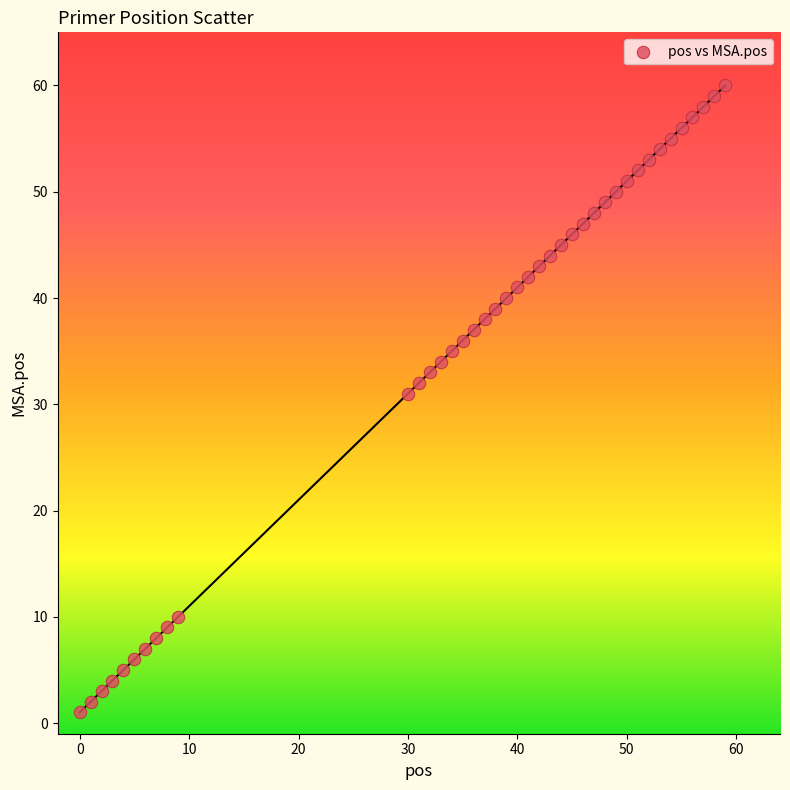

What is the range of Y values (max minus min)?

59